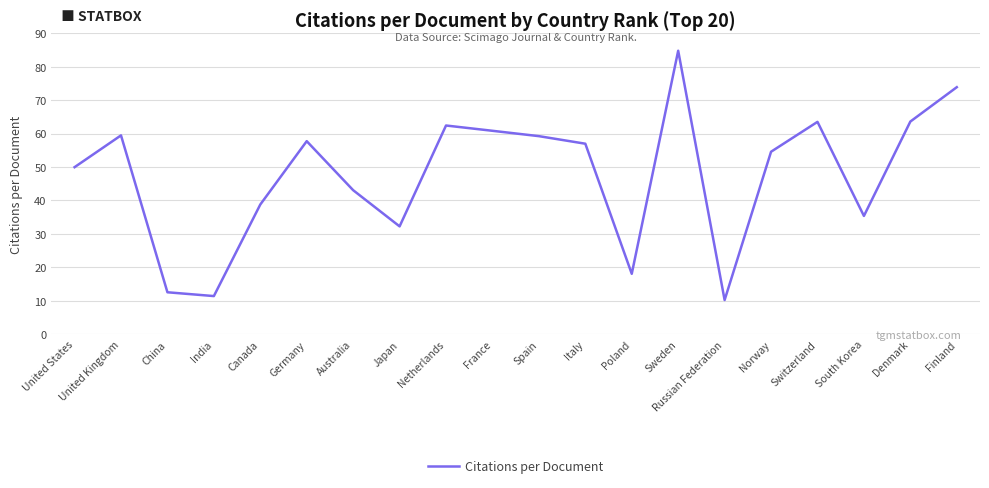

Is it true that the value at South Korea is 55.9?

False